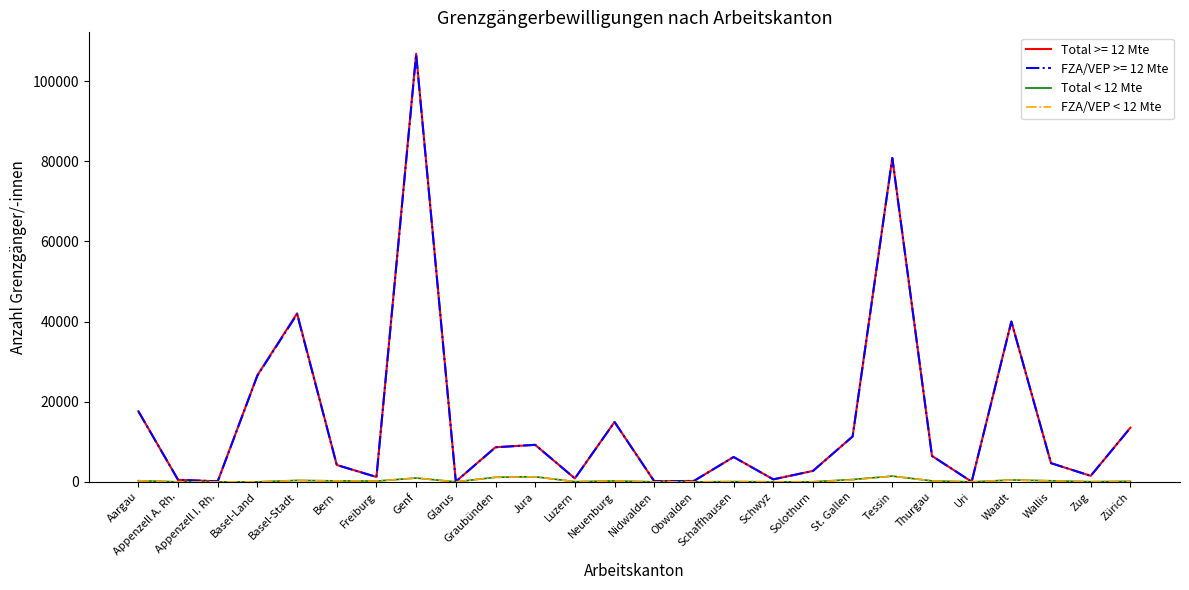

True or false: FZA/VEP >= 12 Mte has a value of 61974 at Waadt.

False